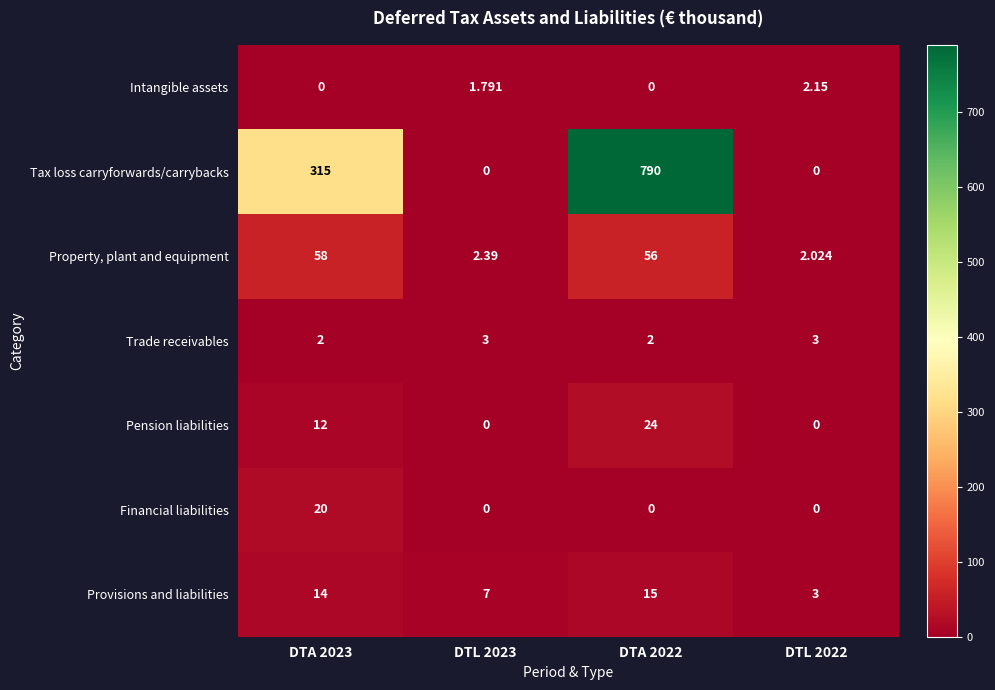

Between DTA 2023 and DTL 2022, which series saw the biggest shift?

Tax loss carryforwards/carrybacks